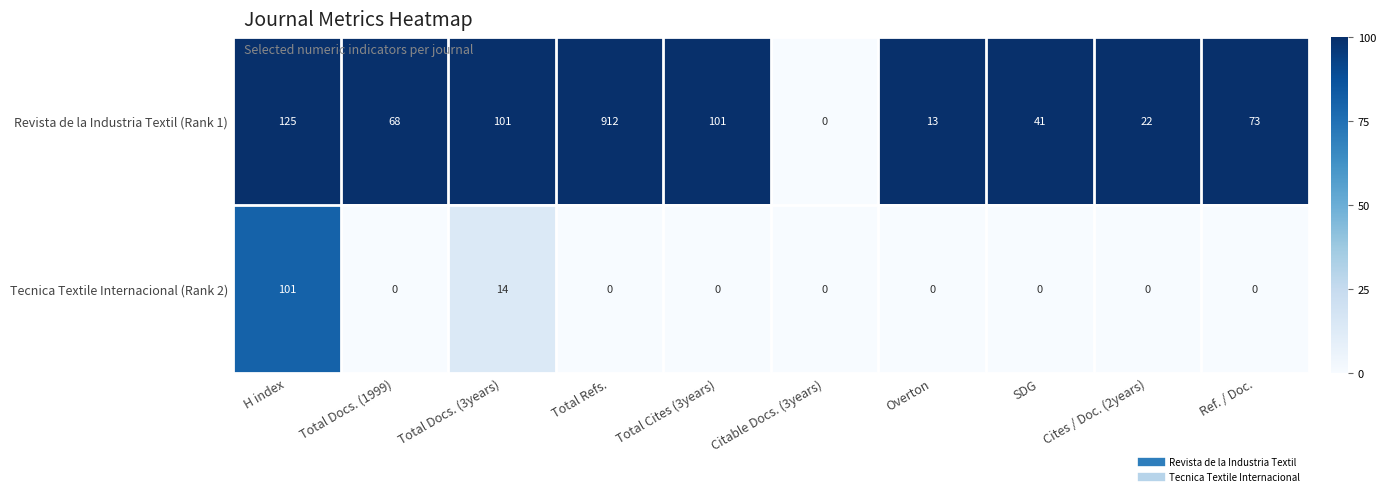

Which series has the largest total across all categories?

Revista de la Industria Textil (Rank 1)